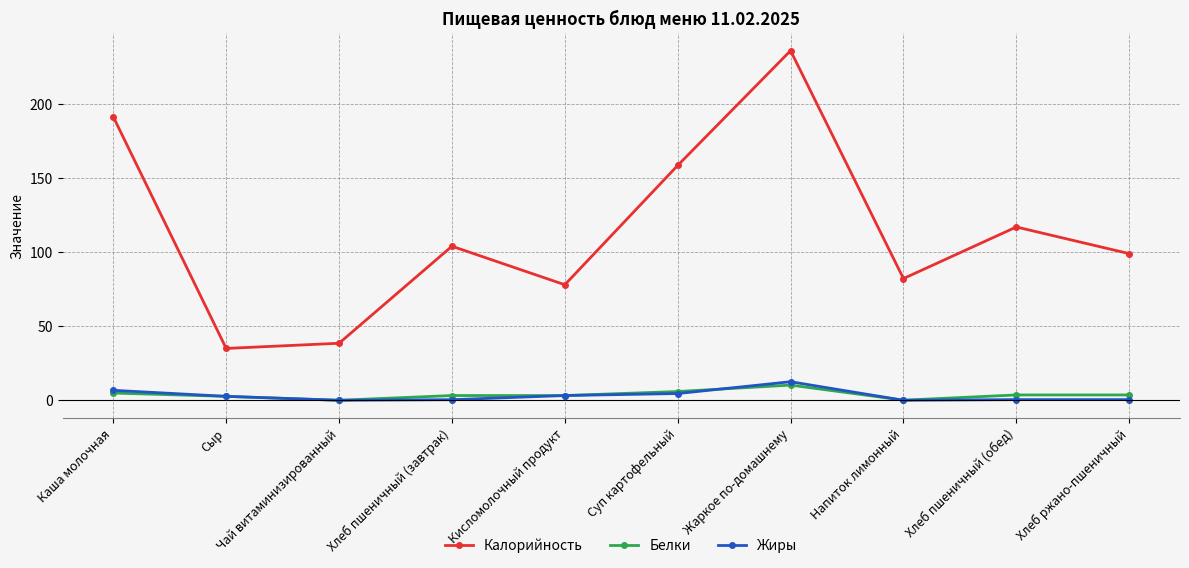

Is it true that Калорийность equals 158.6 at Суп картофельный?

True